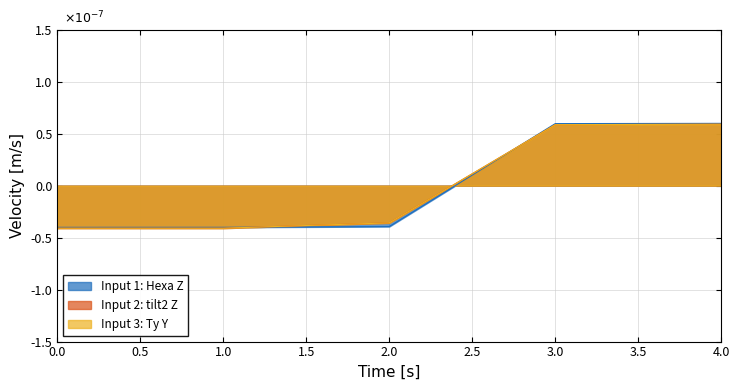

Does the chart display data point markers on the line(s)?

No